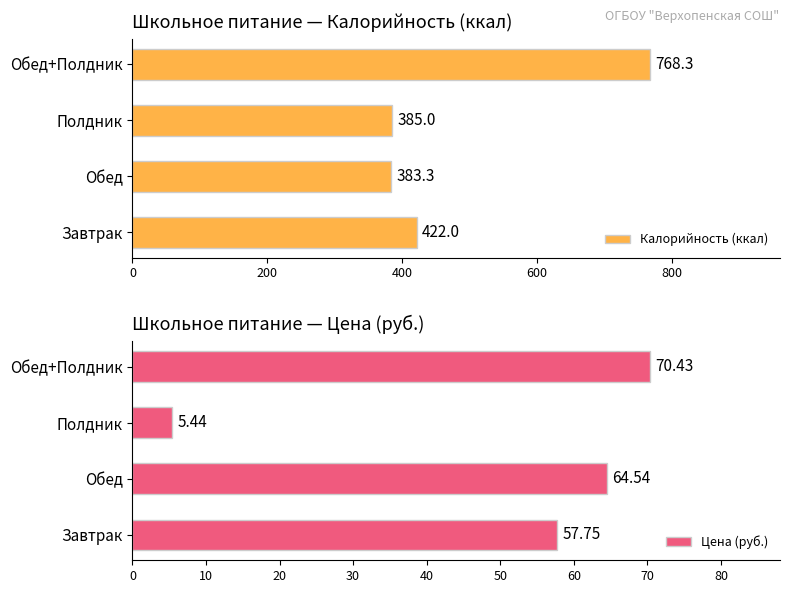

Which series has the largest range (max minus min)?

Калорийность (ккал)